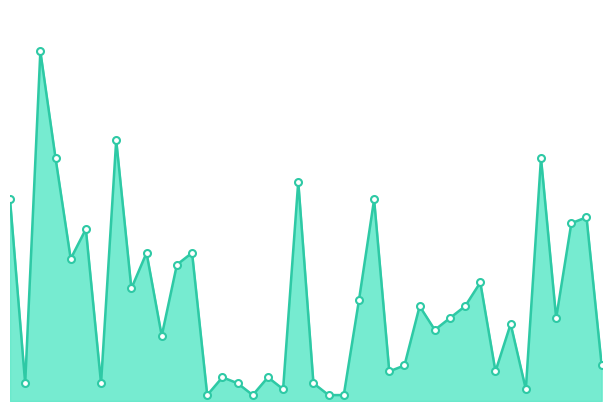

At which category does the data reach its first local peak?

3